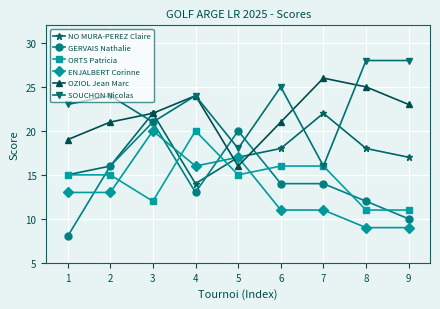

At which label does GERVAIS Nathalie reach its minimum?

1